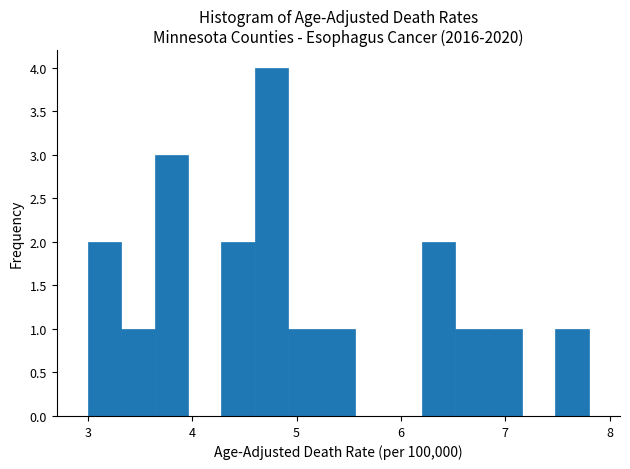

Around what value on the x-axis is the tallest bar? Give the approximate position of its centre, as read against the axis.

4.8